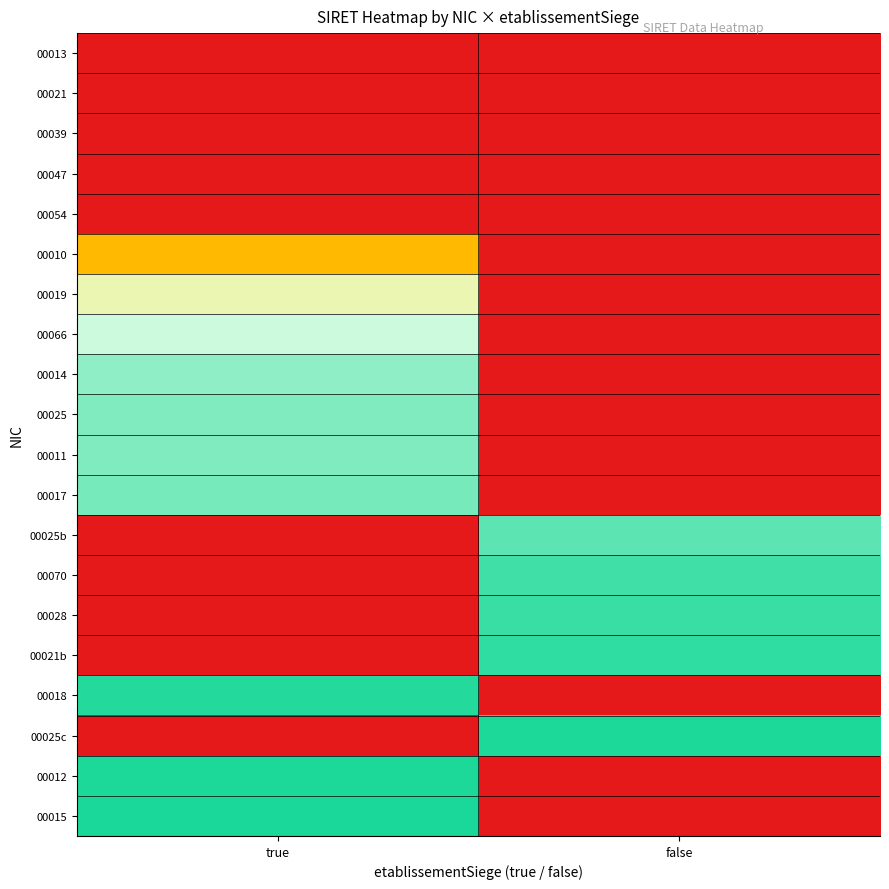

Which has a higher value, false or true?

false